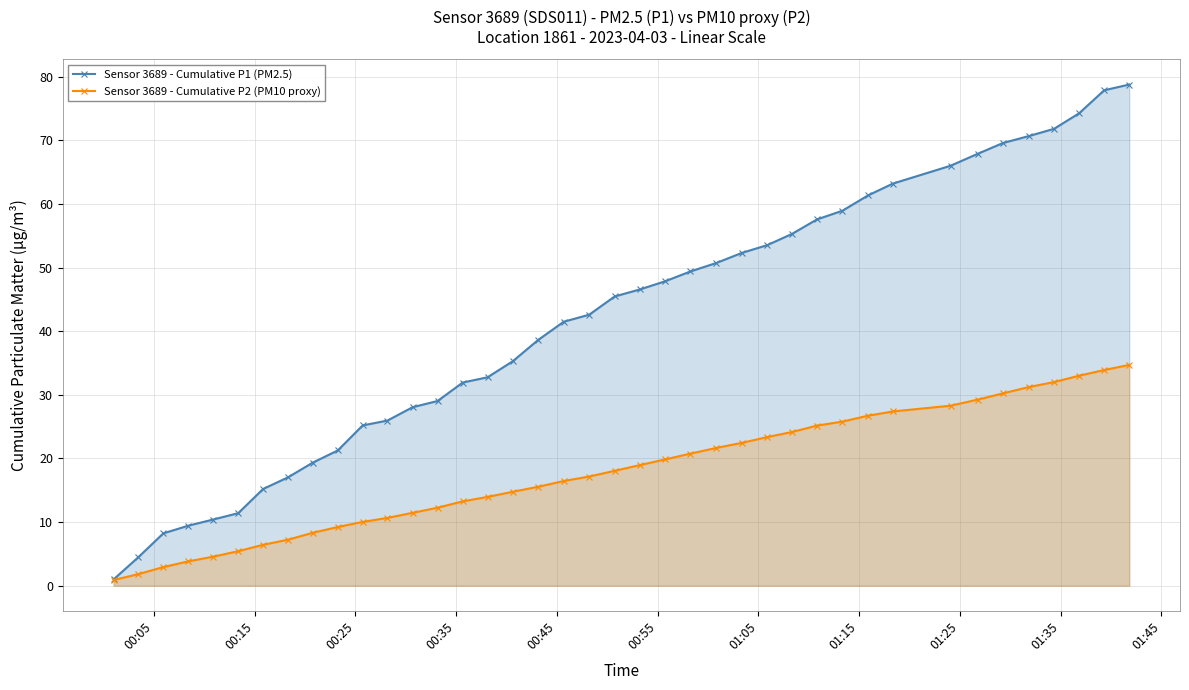

True or false: Sensor 3689 - Cumulative P1 (PM2.5) and Sensor 3689 - Cumulative P2 (PM10 proxy) intersect in this chart.

False